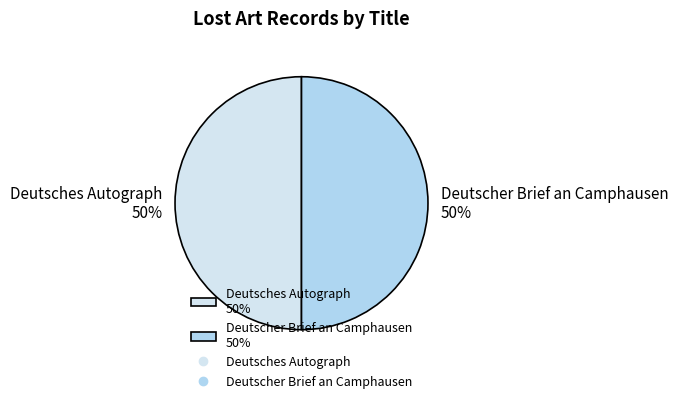

Is the sum of Deutsches Autograph 50% and Deutscher Brief an Camphausen 50% greater than half?

Yes